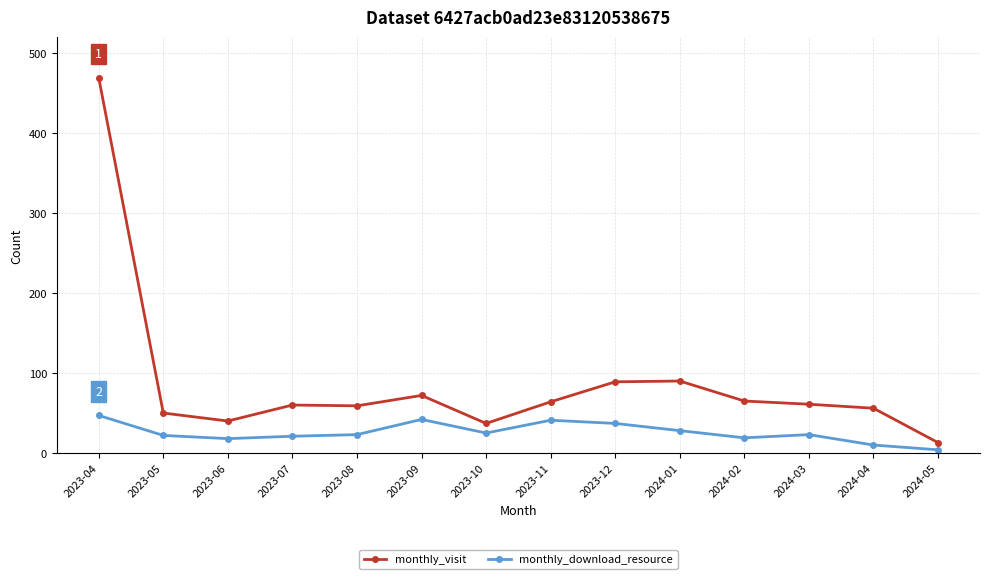

What is the total value across all series at 2023-08?

82